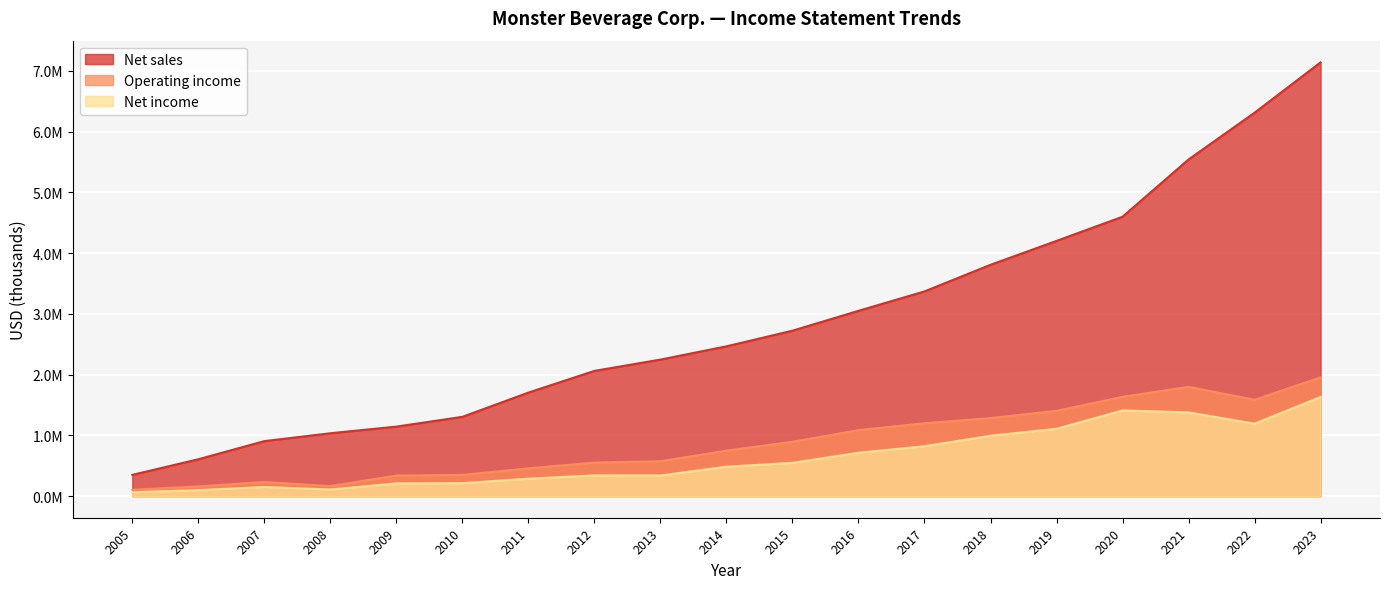

At how many categories does at least one series exceed 6890338?

1